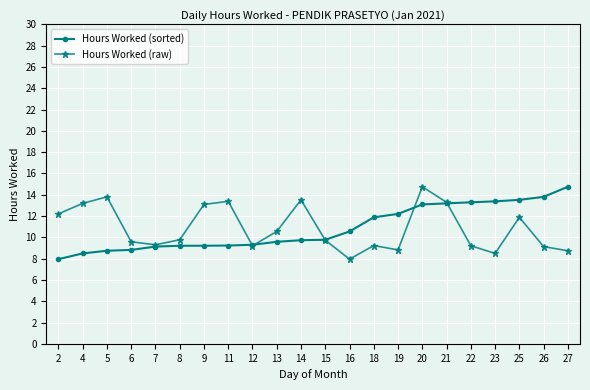

What is the minimum value shown in the chart?

8.0